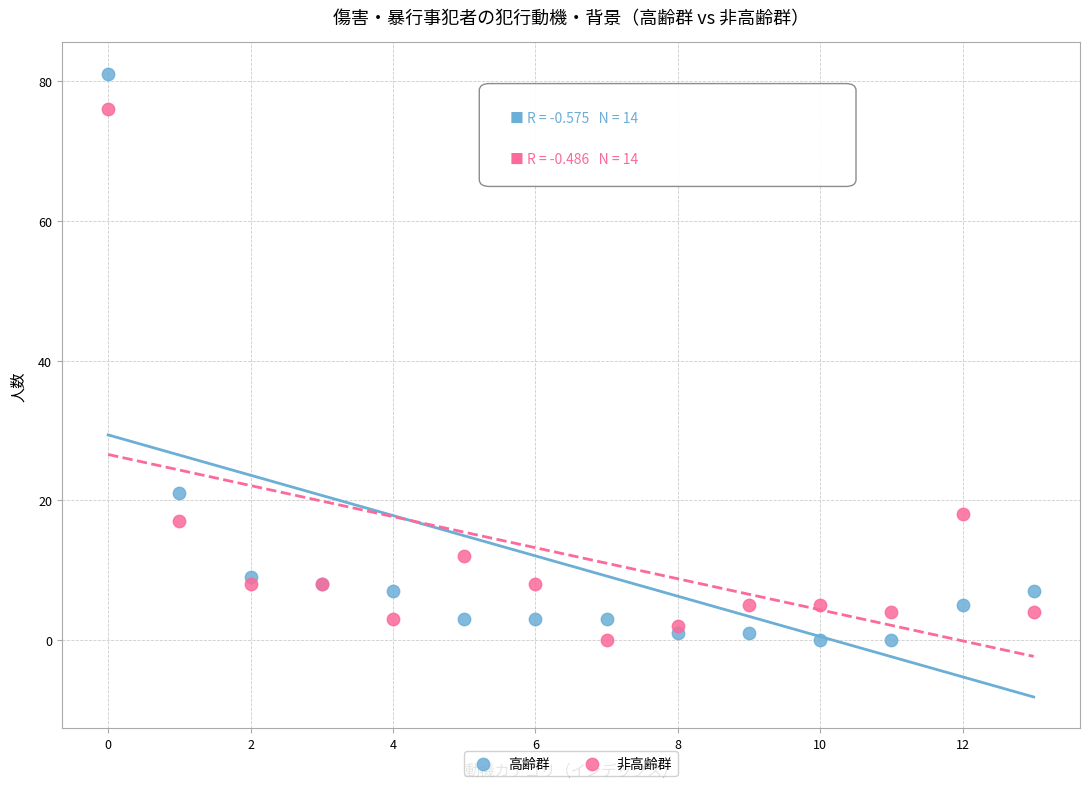

Which series contains the highest Y value?

高齢群